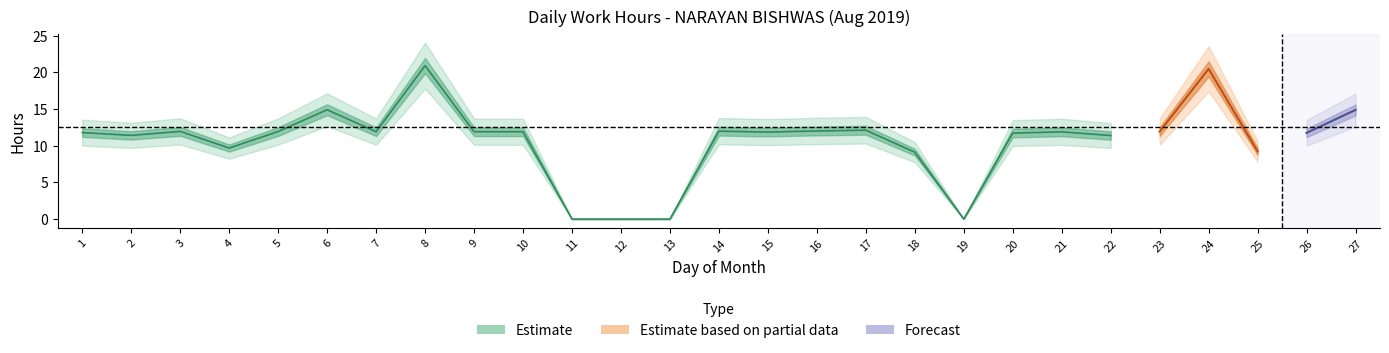

What is the difference between the values at 11 and 4?

9.7